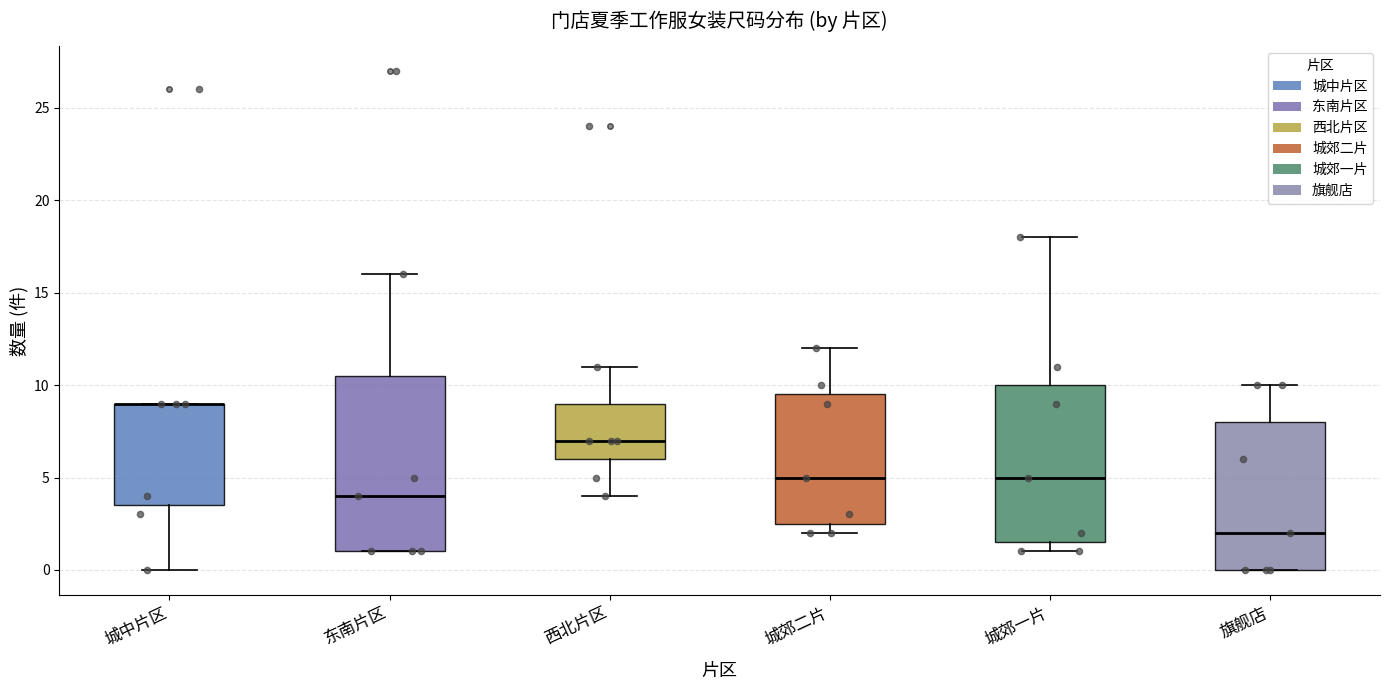

Reading left to right, transcribe this box plot: for each box, give where its median line is, the range the box spans, and where its two whiskers end, as read against the y-axis. The values are not printed on the chart, so give them approximately, as read against the axis.

城中片区: median 9.0 (drawn on the box's upper edge), box 3.5 to 9.0, whiskers 0.0 to 9.0
东南片区: median 4.0, box 1.0 to 10.5, whiskers 1.0 to 16.0
西北片区: median 7.0, box 6.0 to 9.0, whiskers 4.0 to 11.0
城郊二片: median 5.0, box 2.5 to 9.5, whiskers 2.0 to 12.0
城郊一片: median 5.0, box 1.5 to 10.0, whiskers 1.0 to 18.0
旗舰店: median 2.0, box 0.0 to 8.0, whiskers 0.0 to 10.0